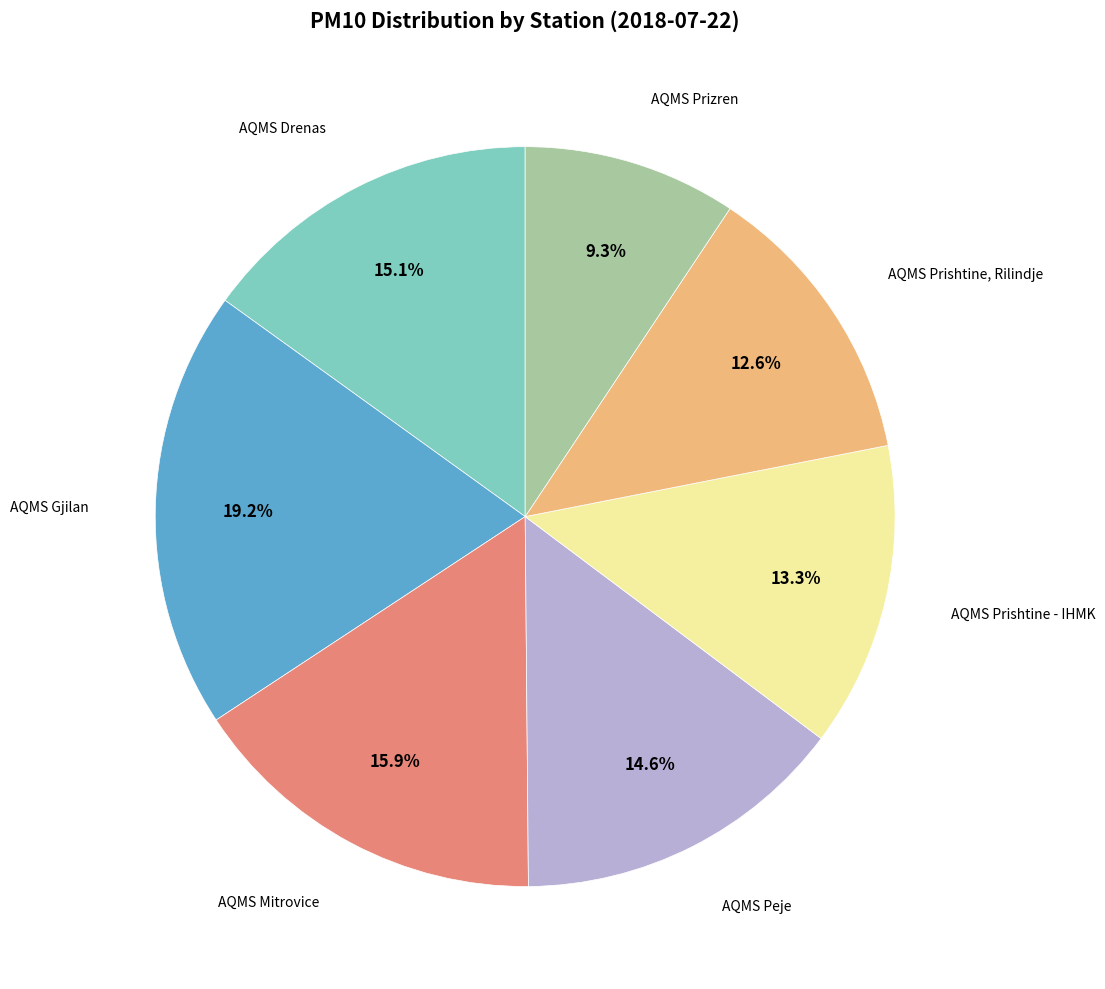

Is there a majority slice in this chart?

No